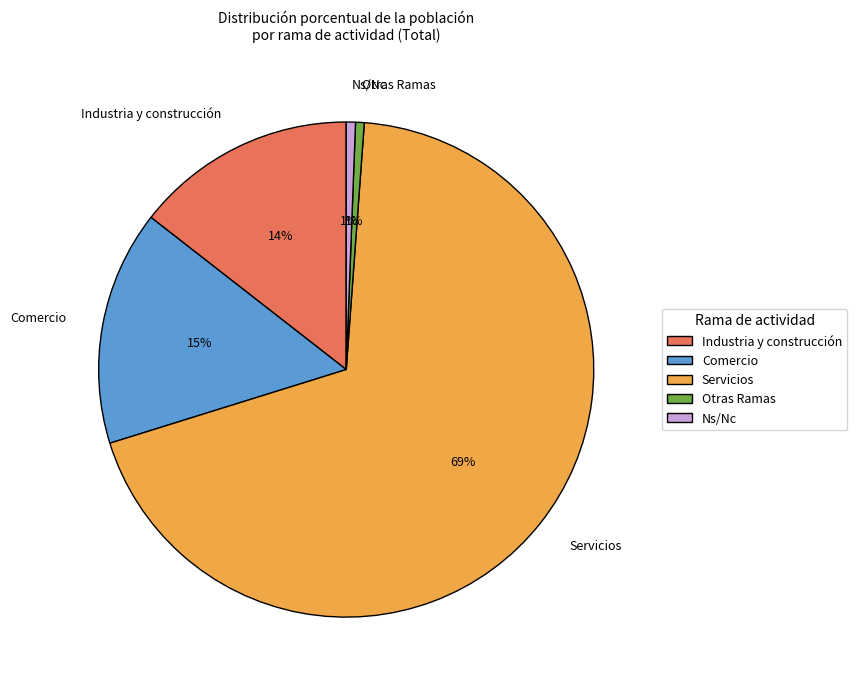

Count the number of slices in the pie.

5